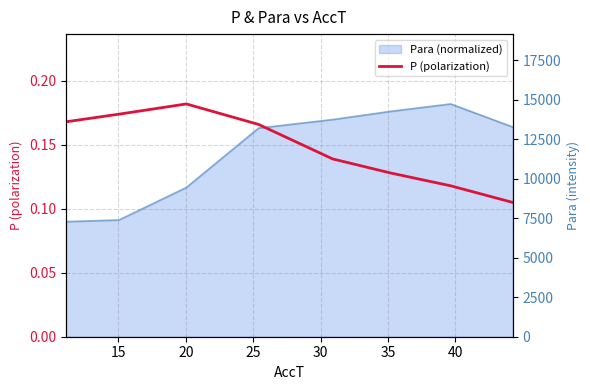

What is the minimum value shown in the chart?

0.1